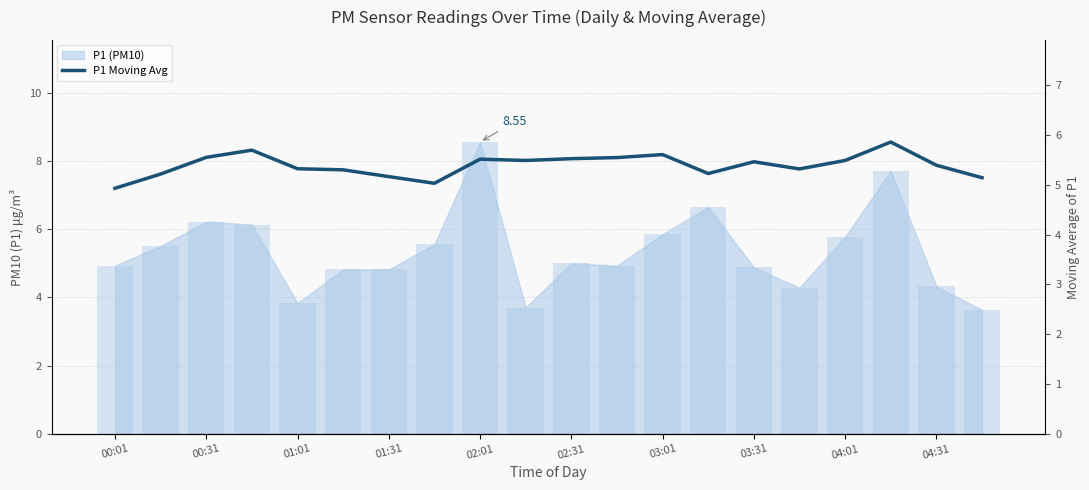

What is the sum of all values?

107.8